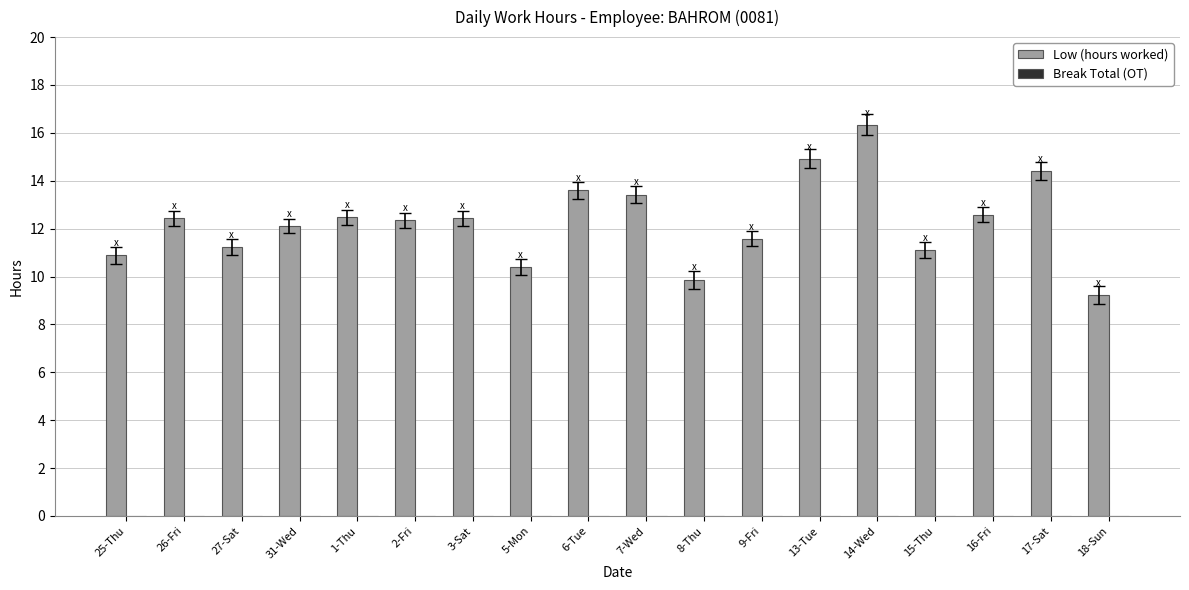

What is the ratio of the value at 25-Thu to the value at 17-Sat?

0.8